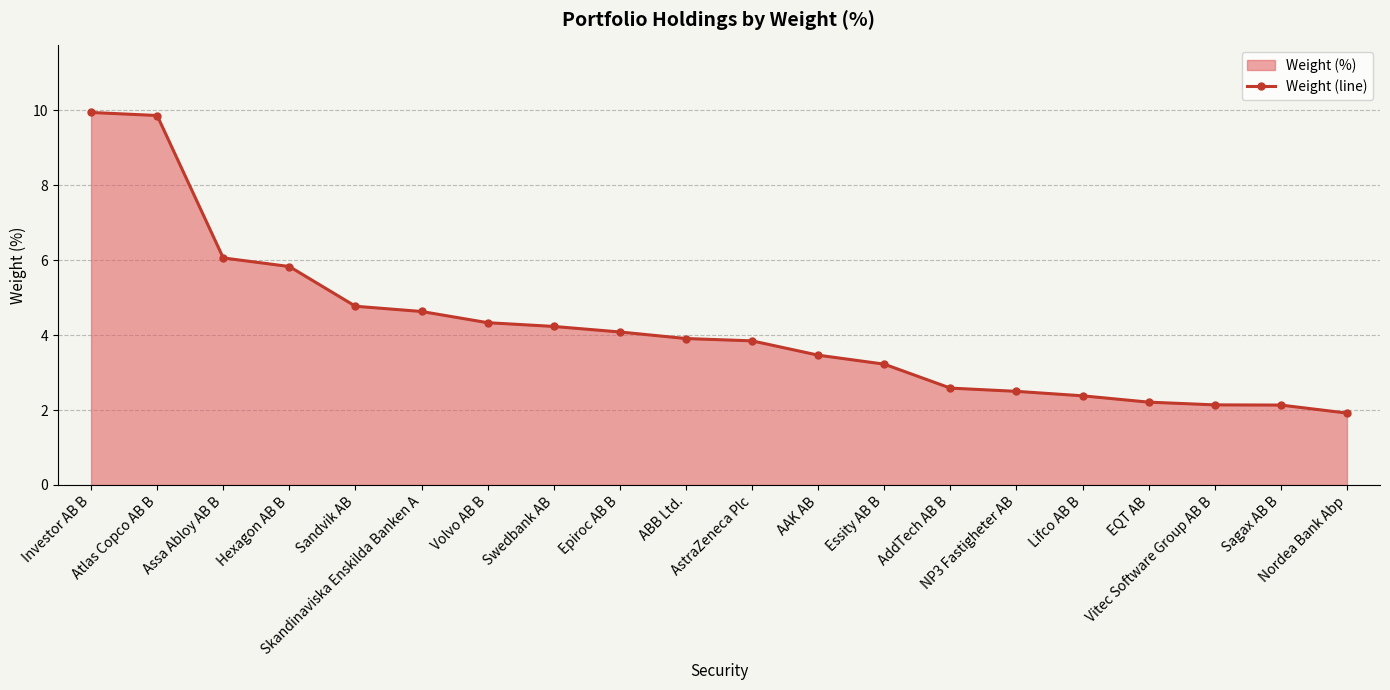

What is the change in value from Investor AB B to EQT AB?

-7.7